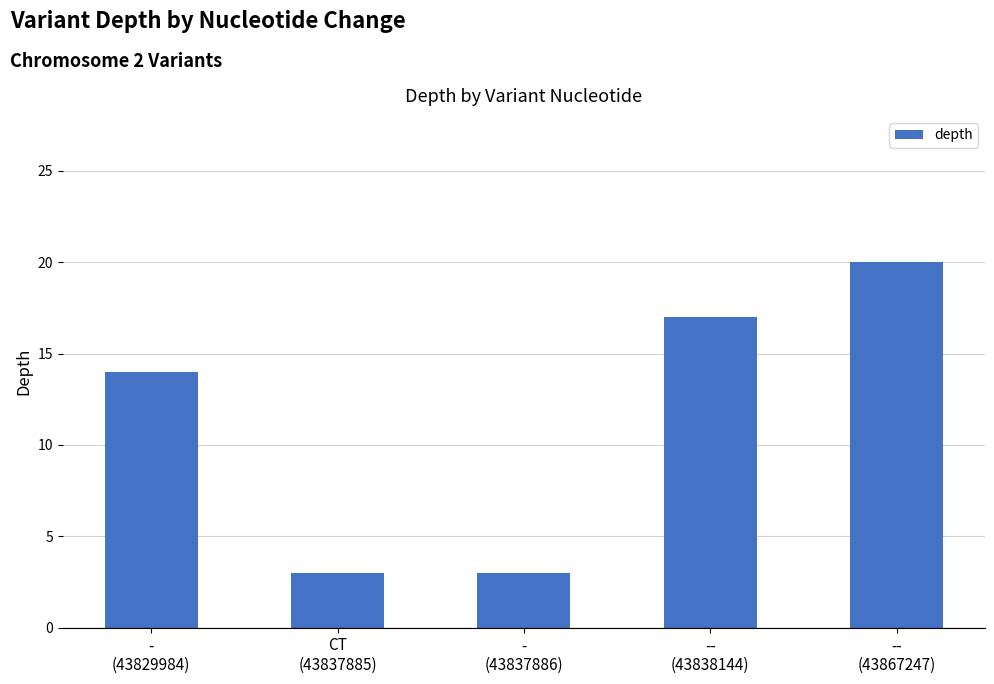

What is the average value?

11